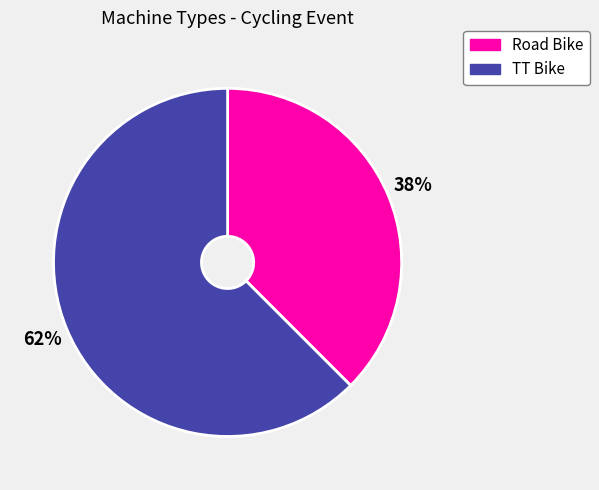

Which has a higher value, TT Bike or Road Bike?

TT Bike